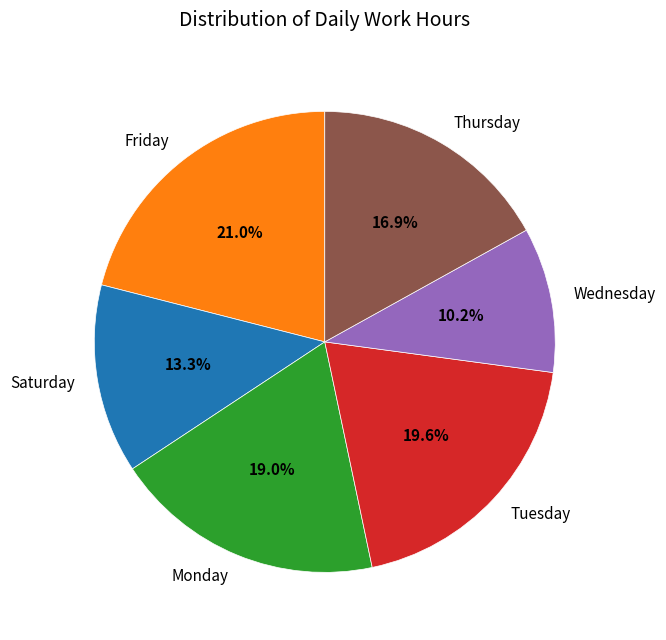

What is the ratio of the value at Thursday to the value at Monday?

0.9